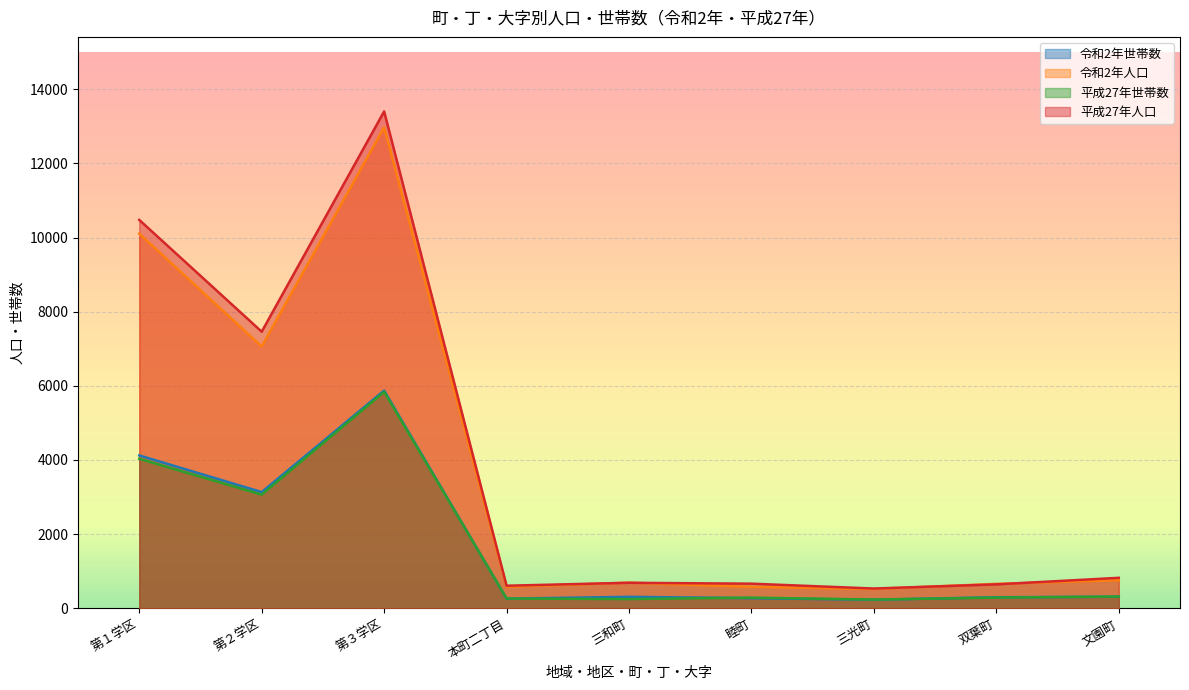

At which category does 平成27年世帯数 reach its first local valley?

第２学区